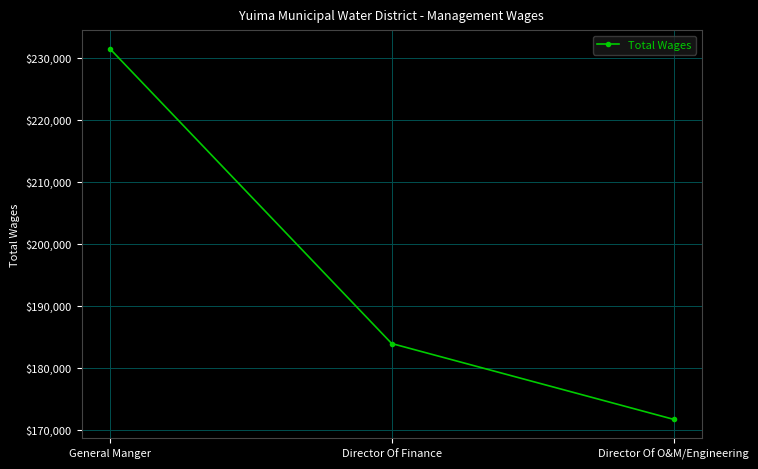

What is the sum of the values at General Manger and Director Of Finance?

415345